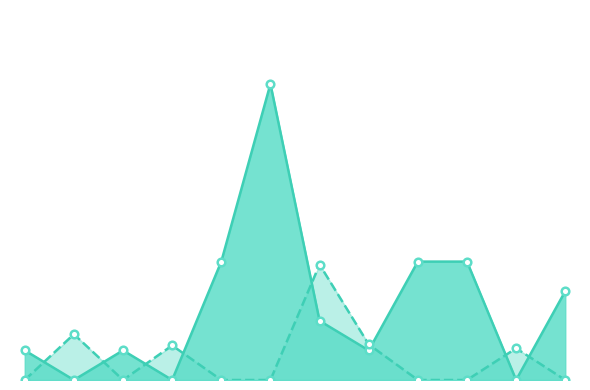

Is the value of 2022 год at г. Клинцы greater than the value of 2023 год at Дубровский?

No